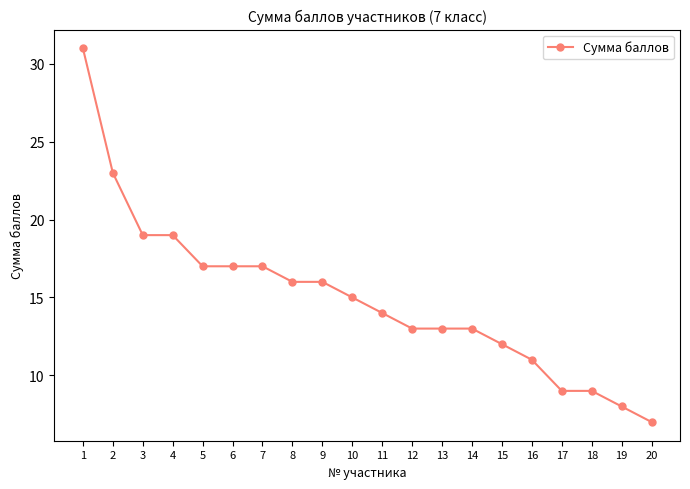

What is the sum of the values at 4 and 2?

42